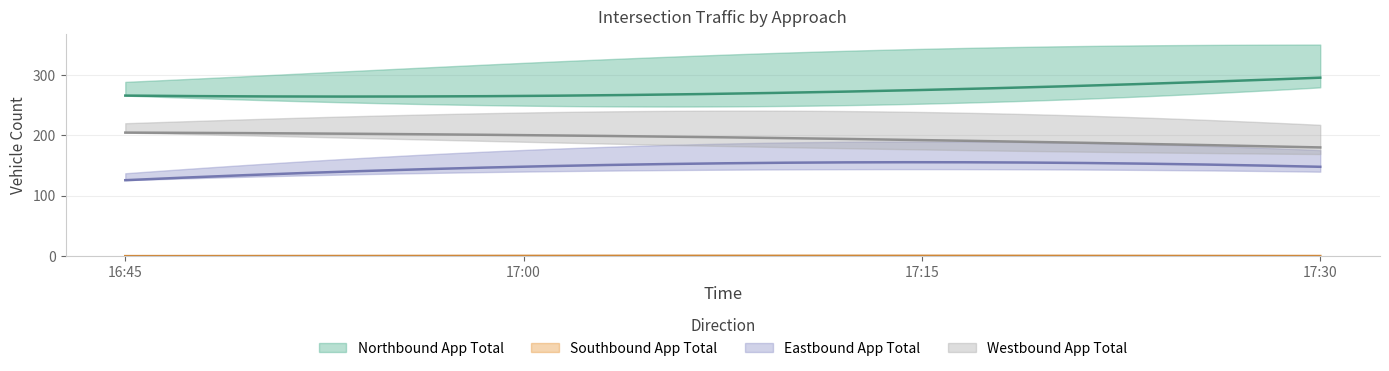

Rank the series at 17:00 from lowest to highest value.

Southbound App Total, Eastbound App Total, Westbound App Total, Northbound App Total